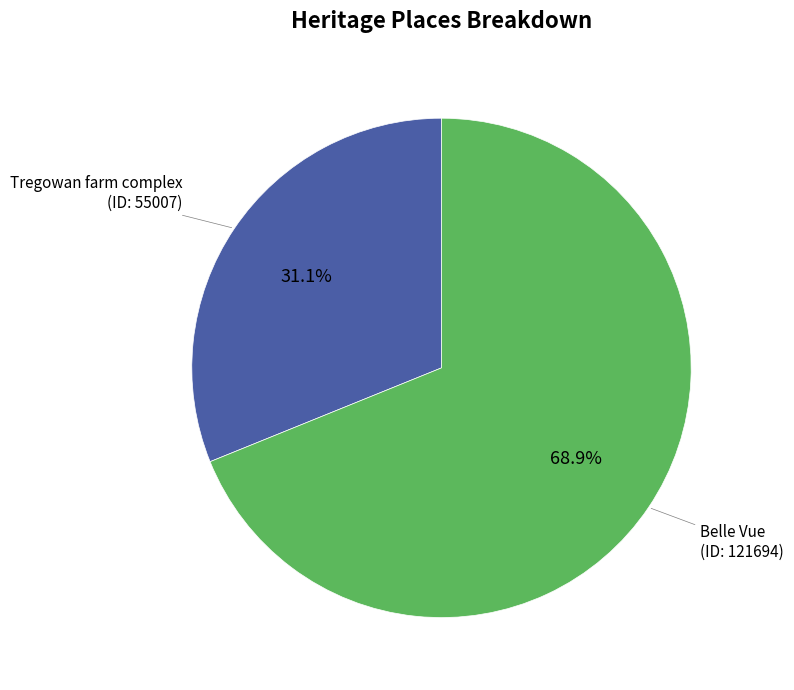

Is there a majority slice in this chart?

Yes